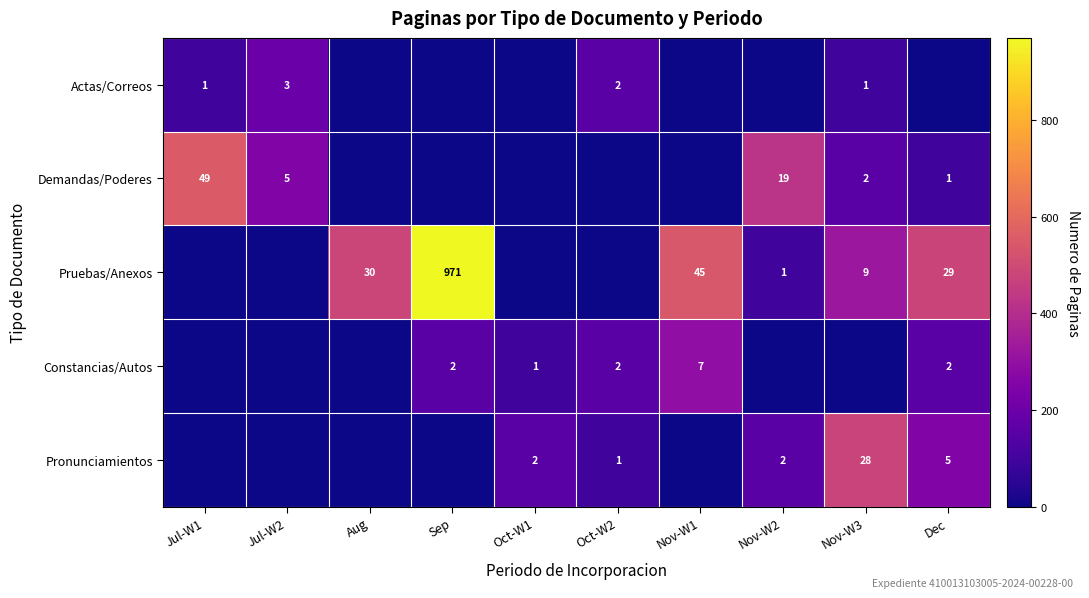

At how many categories does at least one series exceed 2?

7